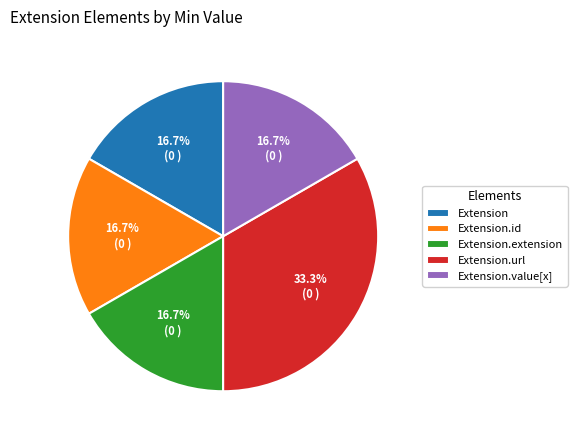

Is it true that Extension.url is 99% of the pie?

False